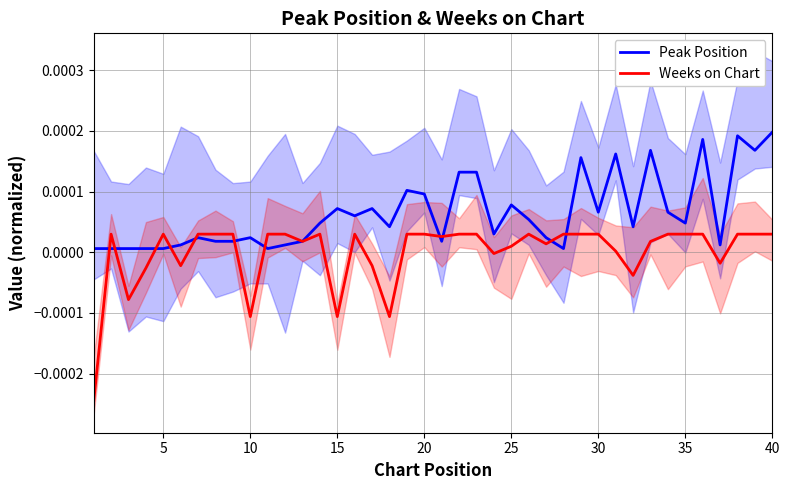

How many interior local valleys does the Weeks on Chart series have?

11